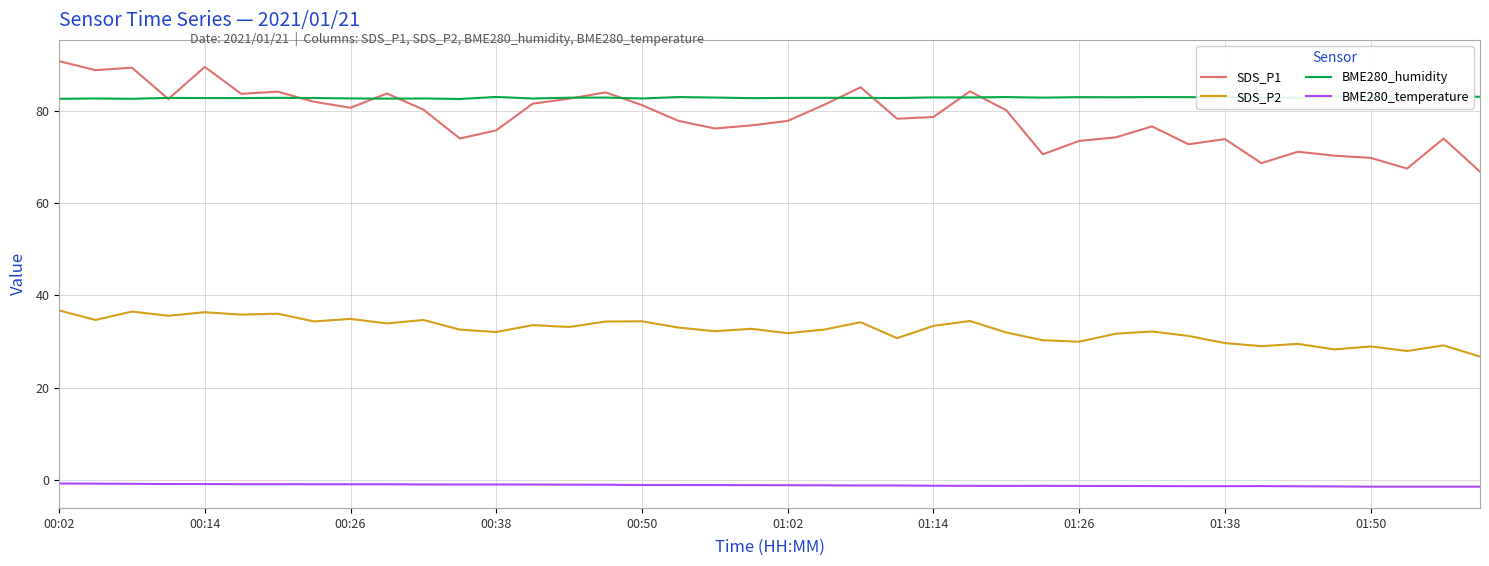

True or false: SDS_P1 and SDS_P2 cross at least once.

False